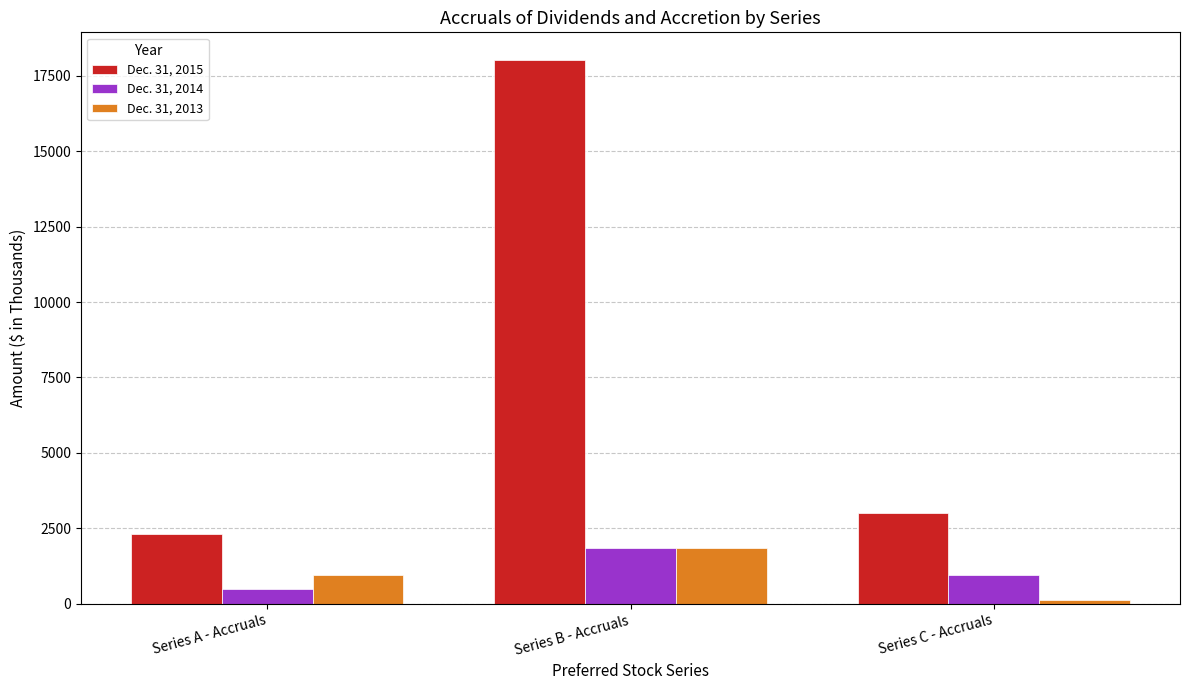

Count the number of data series in this chart.

3